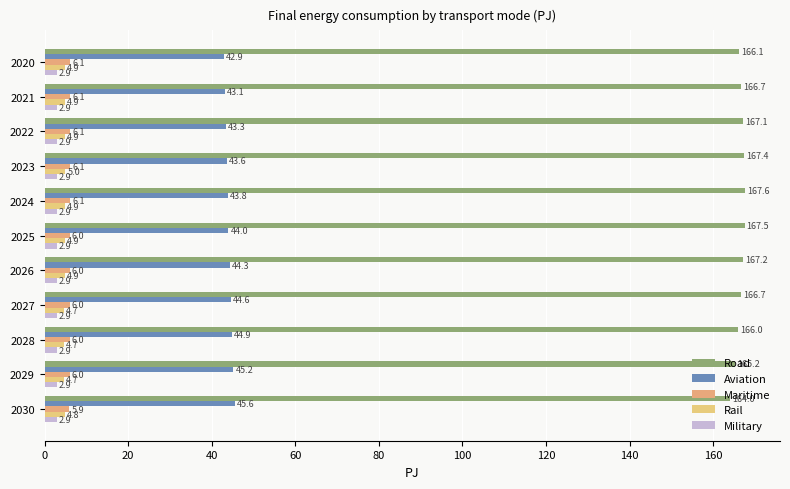

What is the maximum value for Rail?

5.0